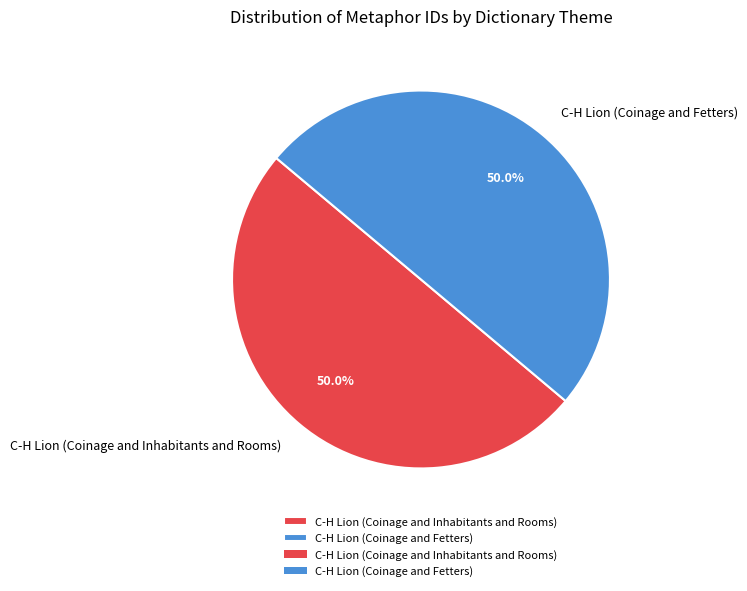

What is the ratio of the value at C-H Lion (Coinage and Inhabitants and Rooms) to the value at C-H Lion (Coinage and Fetters)?

1.0